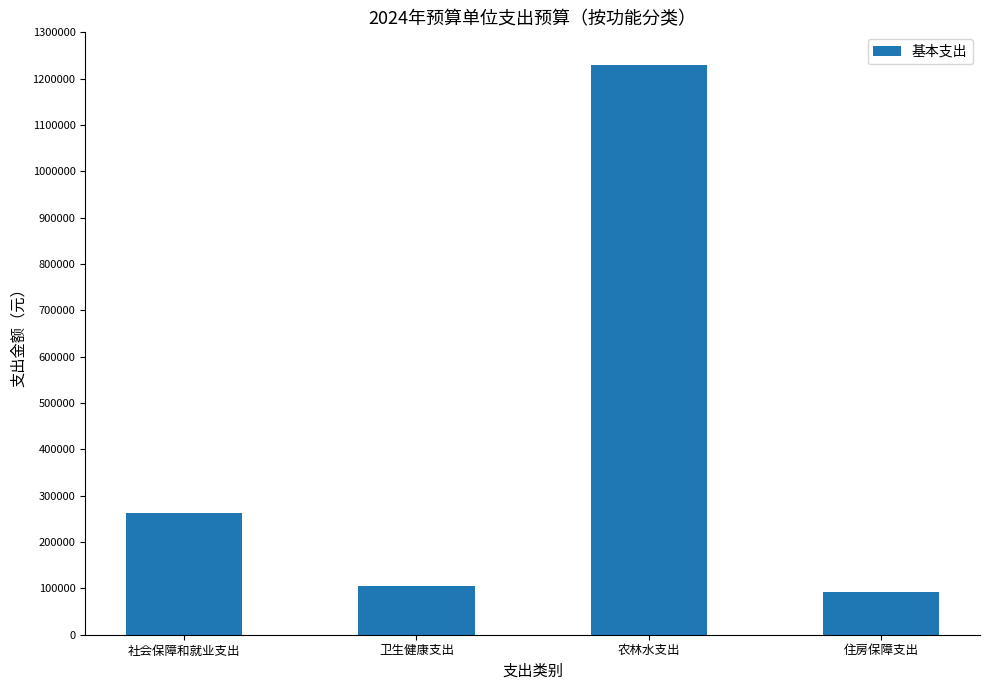

Reading left to right, extract all data points from this chart.

262800	105200	1229600	91400